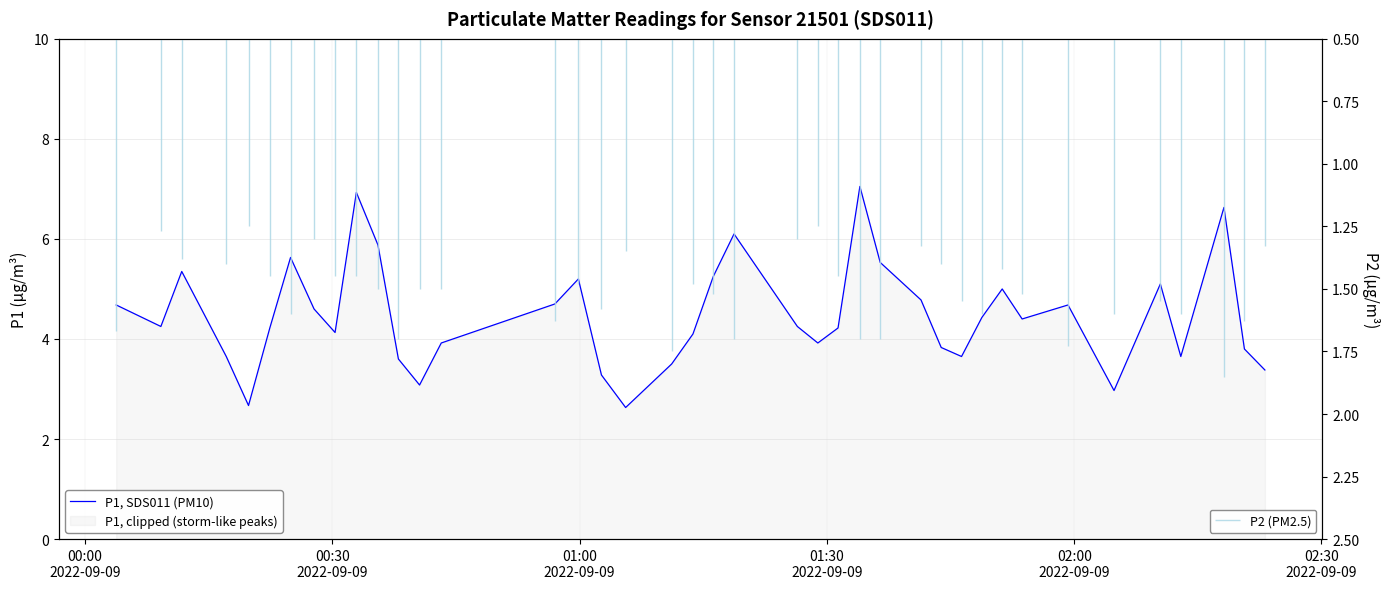

What is the minimum value shown in the chart?

2.6